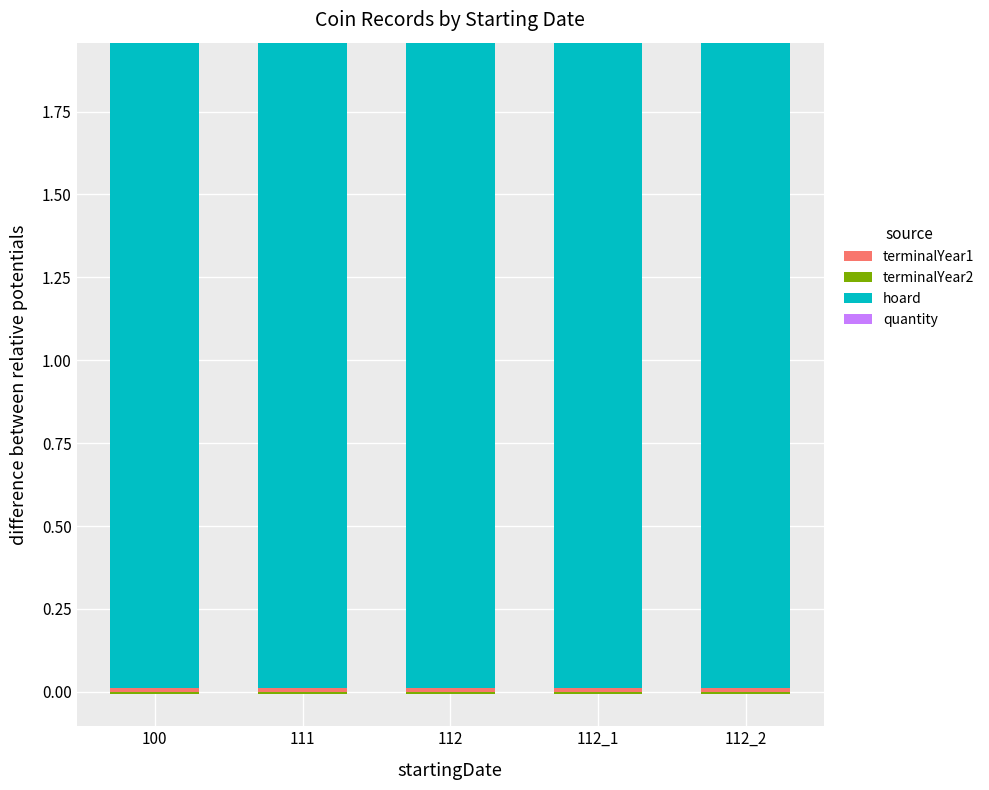

How many bars are there in total?

20